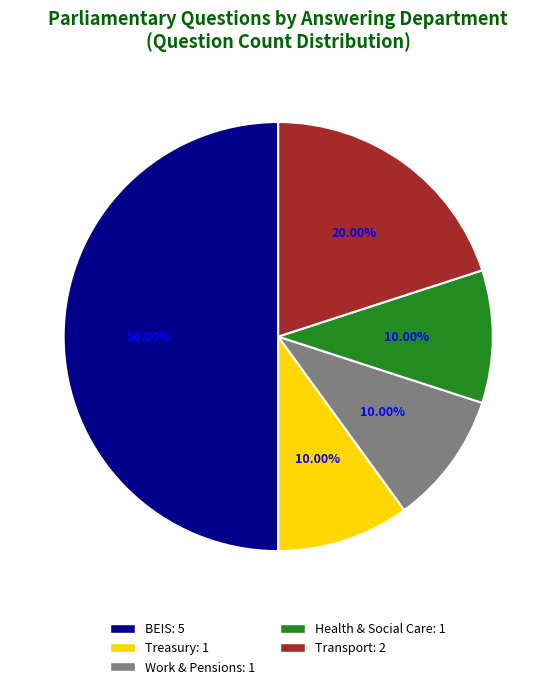

Between BEIS: 5 and Work & Pensions: 1, which is larger?

BEIS: 5